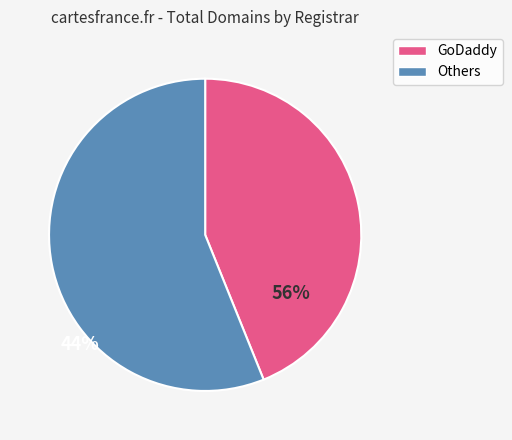

Does any single category account for the majority?

Yes